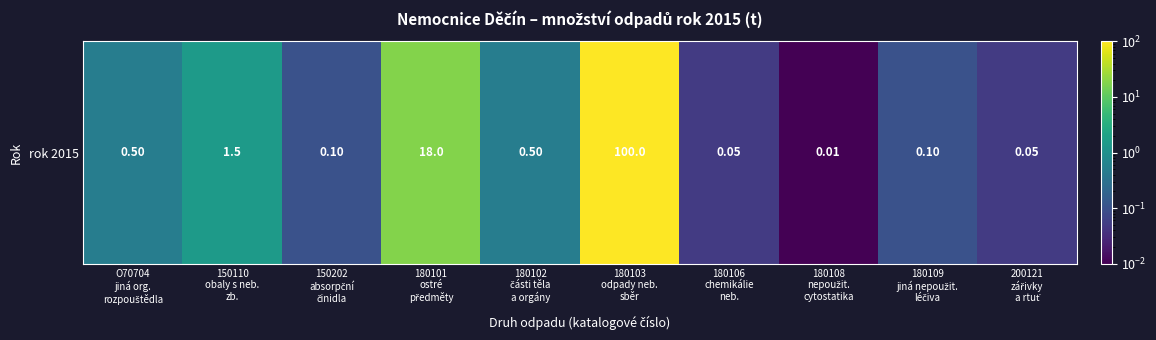

What is the difference between the values at 150110
obaly s neb.
zb. and 180103
odpady neb.
sběr?

98.5